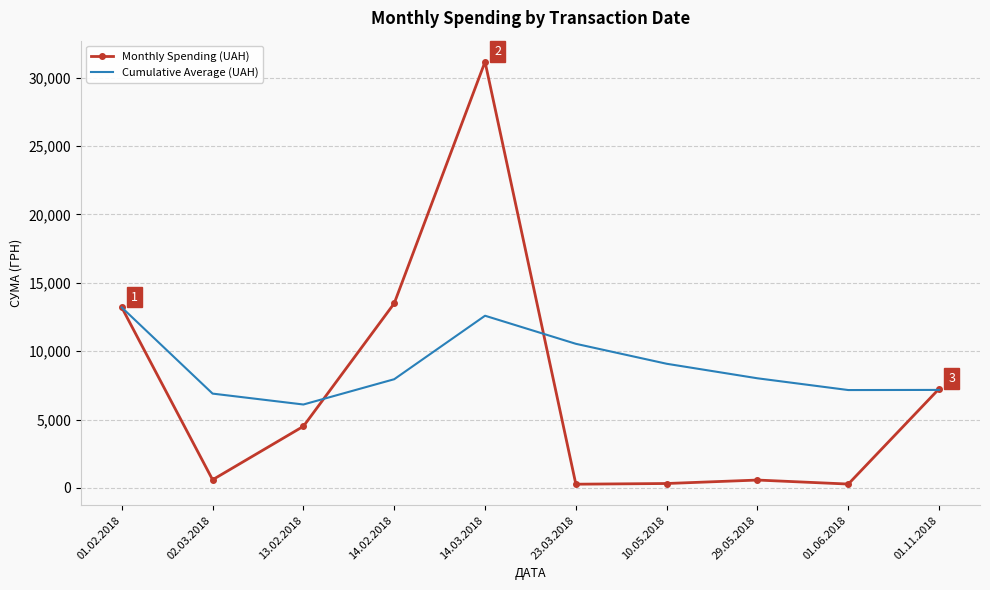

The value of Cumulative Average (UAH) at 14.03.2018 is 12589.9. True or false?

True